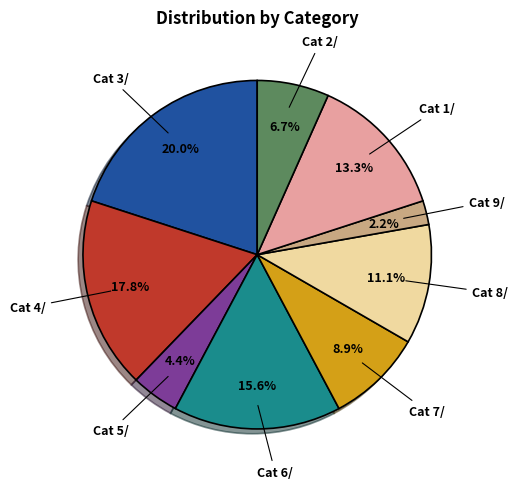

Is there any slice that represents more than half of the pie?

No